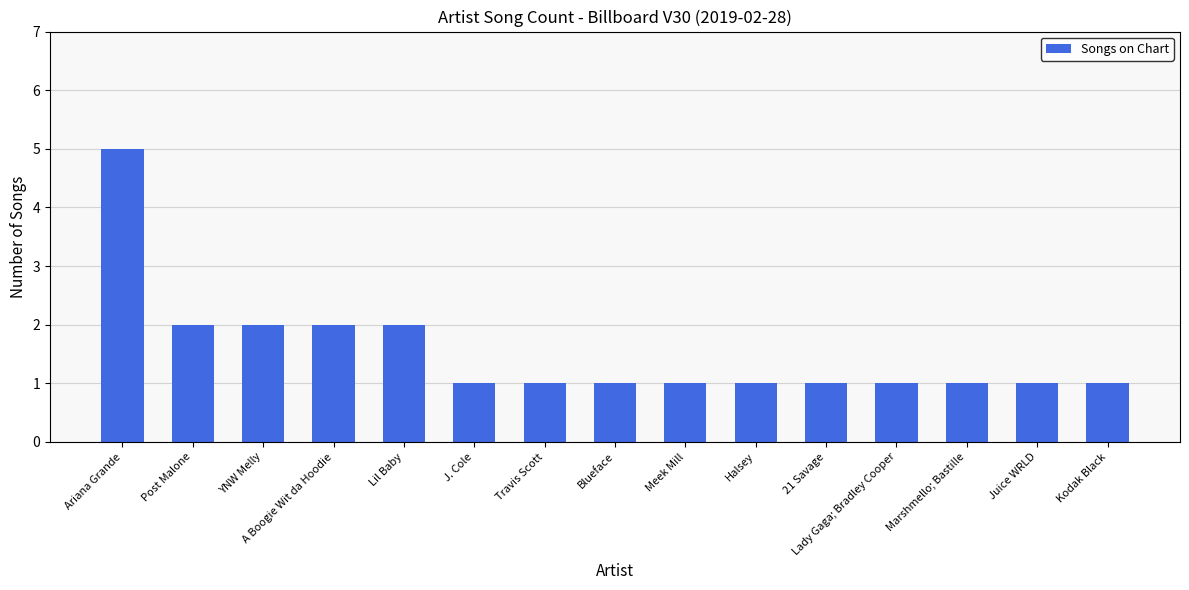

Reading left to right, what are all the values shown in this chart?

Ariana Grande=5	Post Malone=2	YNW Melly=2	A Boogie Wit da Hoodie=2	Lil Baby=2	J. Cole=1	Travis Scott=1	Blueface=1	Meek Mill=1	Halsey=1	21 Savage=1	Lady Gaga; Bradley Cooper=1	Marshmello; Bastille=1	Juice WRLD=1	Kodak Black=1